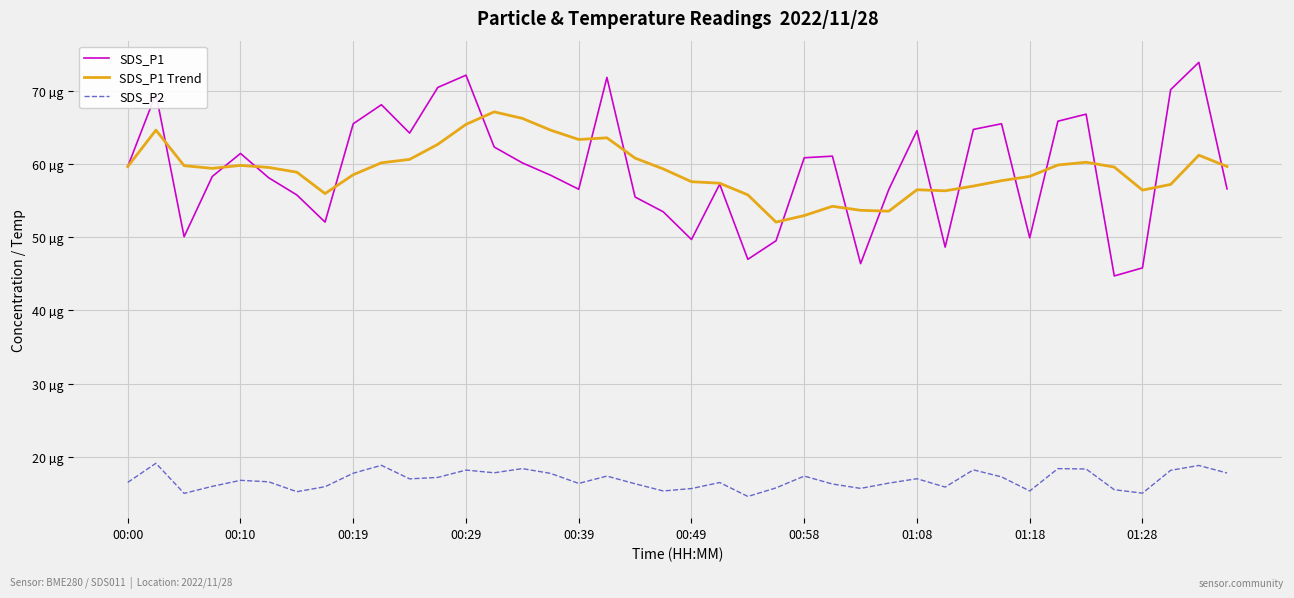

What is the label of the 27th point from the left?

26